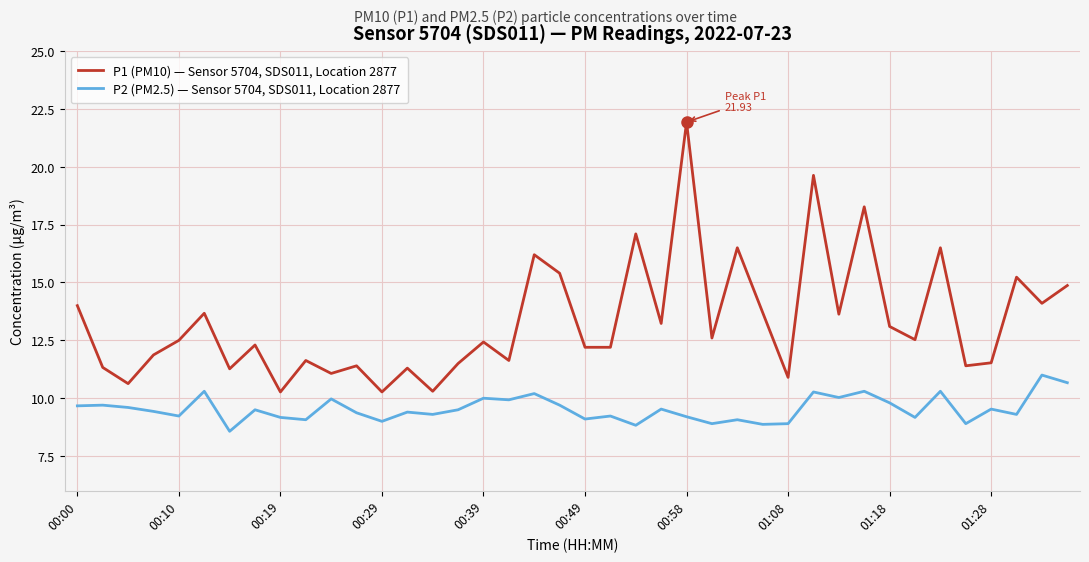

What is the maximum value for P2 (PM2.5) — Sensor 5704, SDS011, Location 2877?

11.0